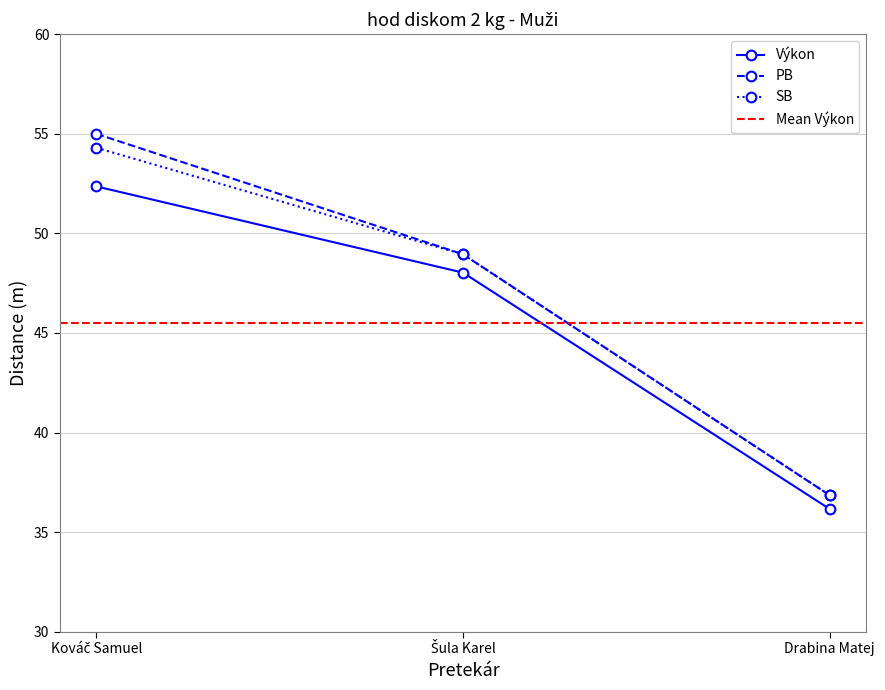

List the series in order of their overall mean, highest first.

PB, SB, Výkon